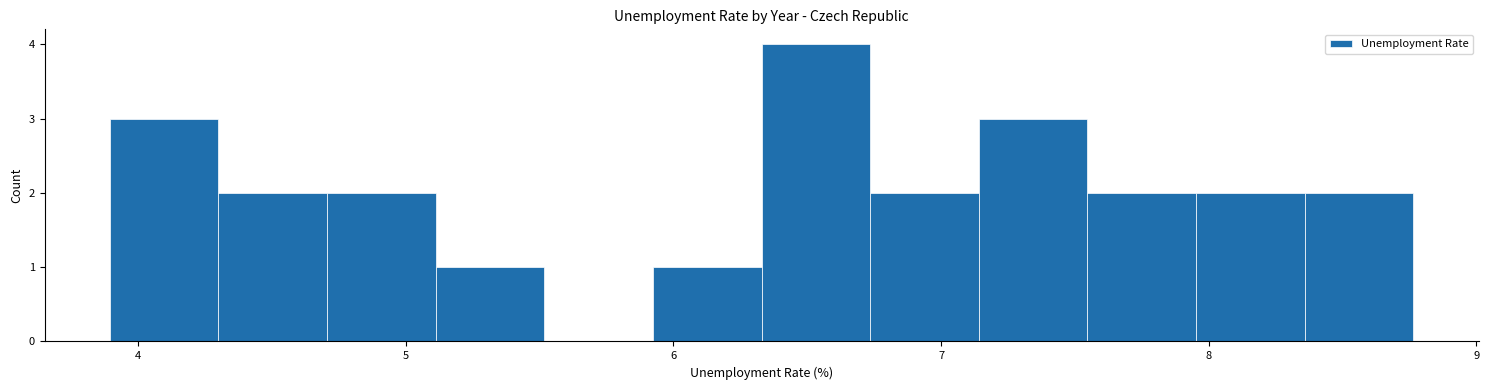

What is the height of the bar covering 5.9 to 6.3 on the x-axis? Neither the bar edges nor the heights are printed on the chart, so give them approximately, as read against the axes.

1